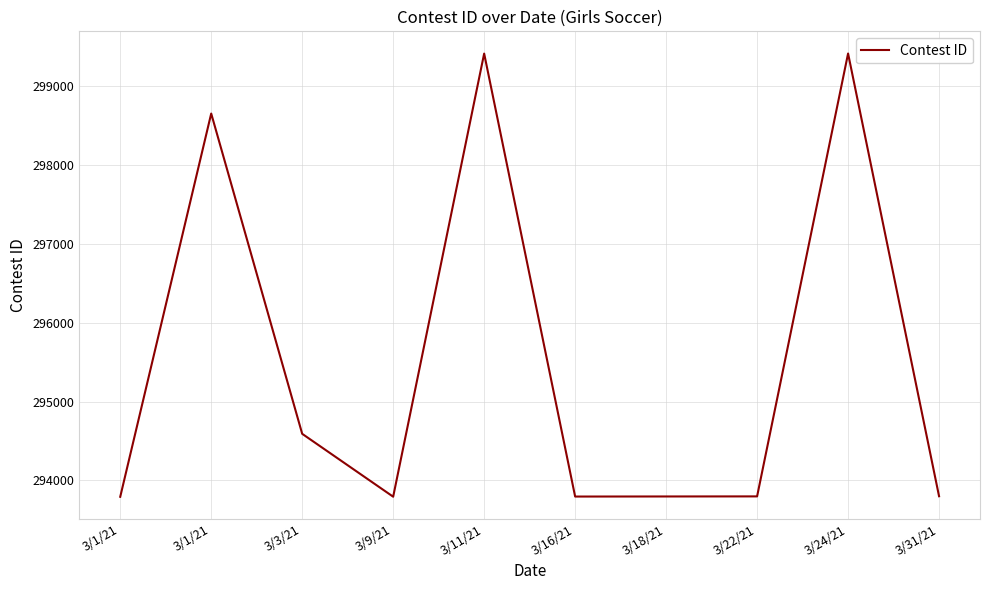

What is the difference between the second highest and minimum values?

5617